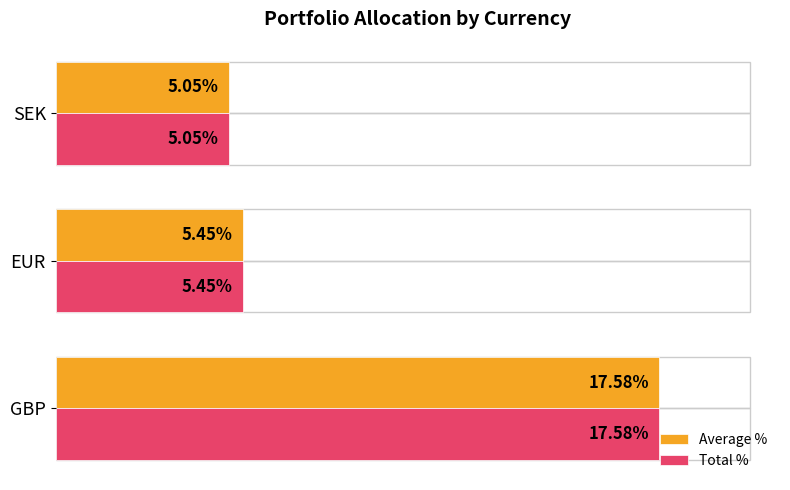

At which label is Average % closest to 11?

EUR